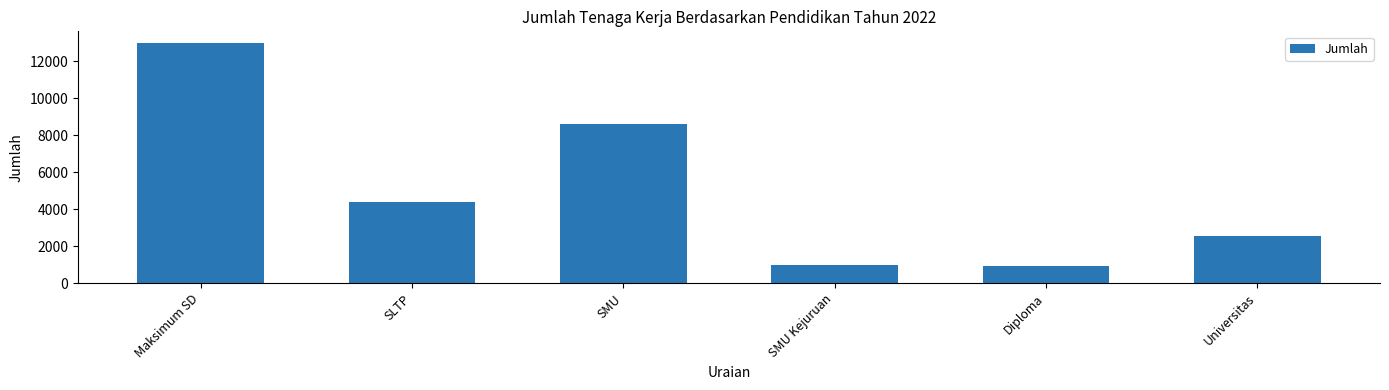

What is the difference between the values at Diploma and Maksimum SD?

12029